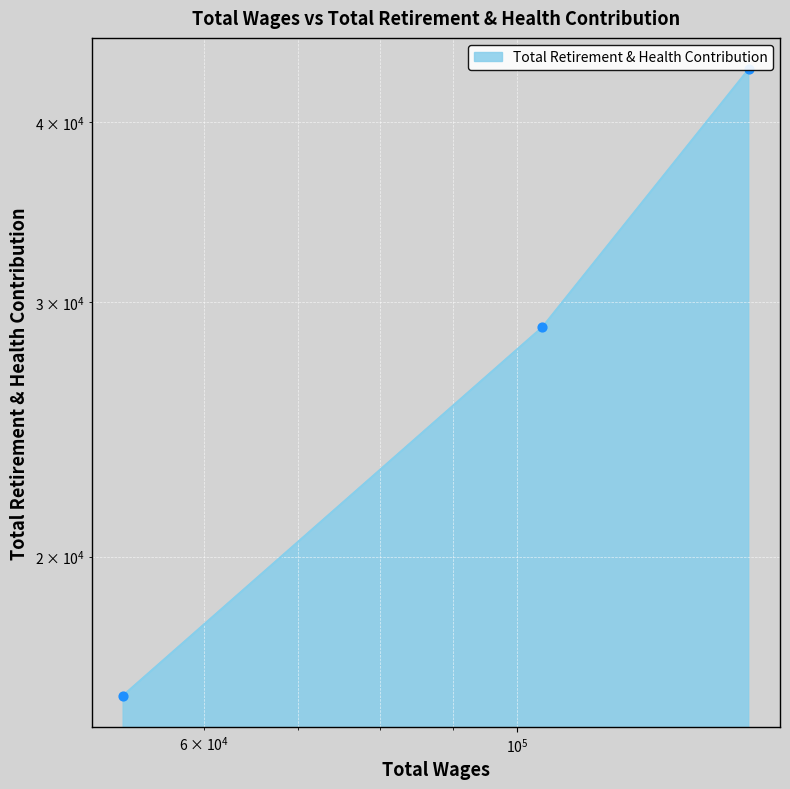

Which has a higher value, Senior Proj. Mgr/Engineering Controller or Director of Engineering?

Director of Engineering